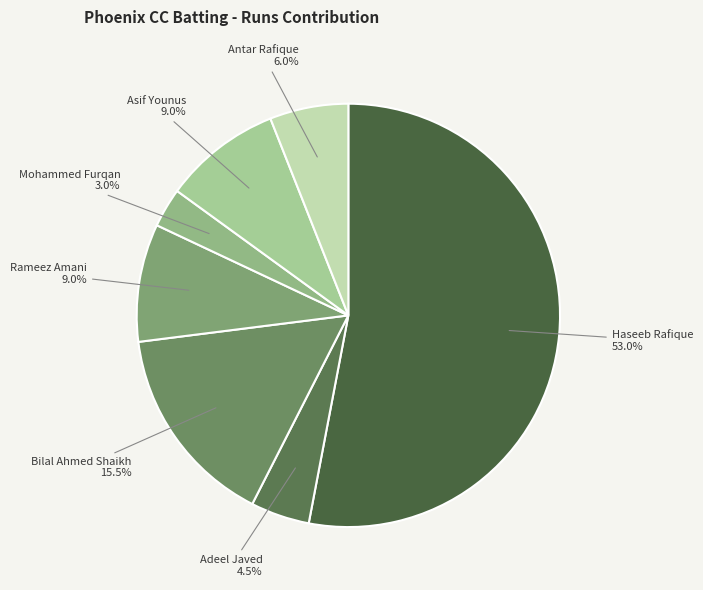

How many segments does this pie chart have?

7